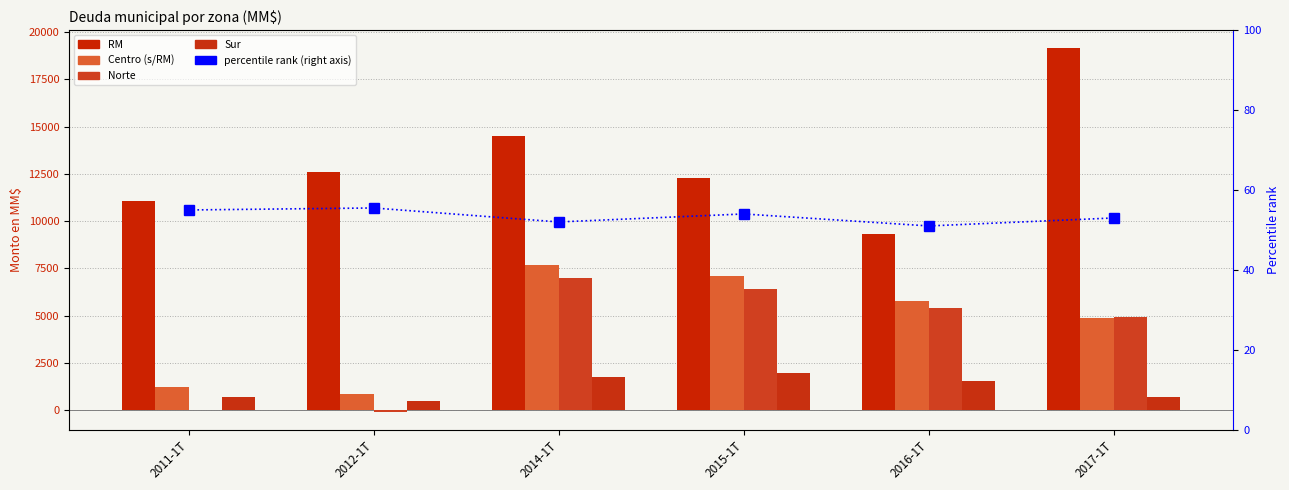

What position from the left is 2014-1T?

3